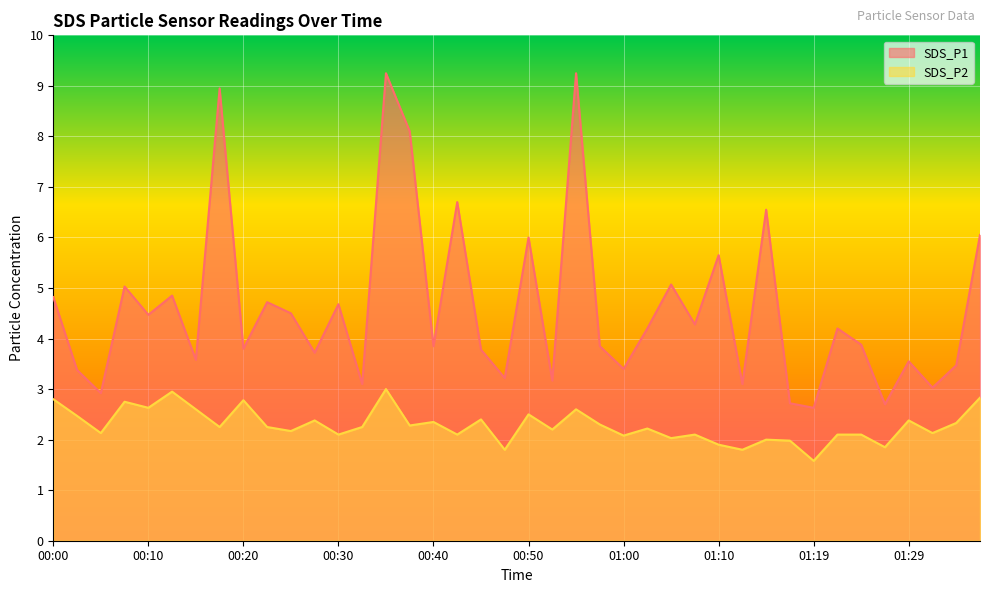

List the series in order of their overall mean, highest first.

SDS_P1, SDS_P2